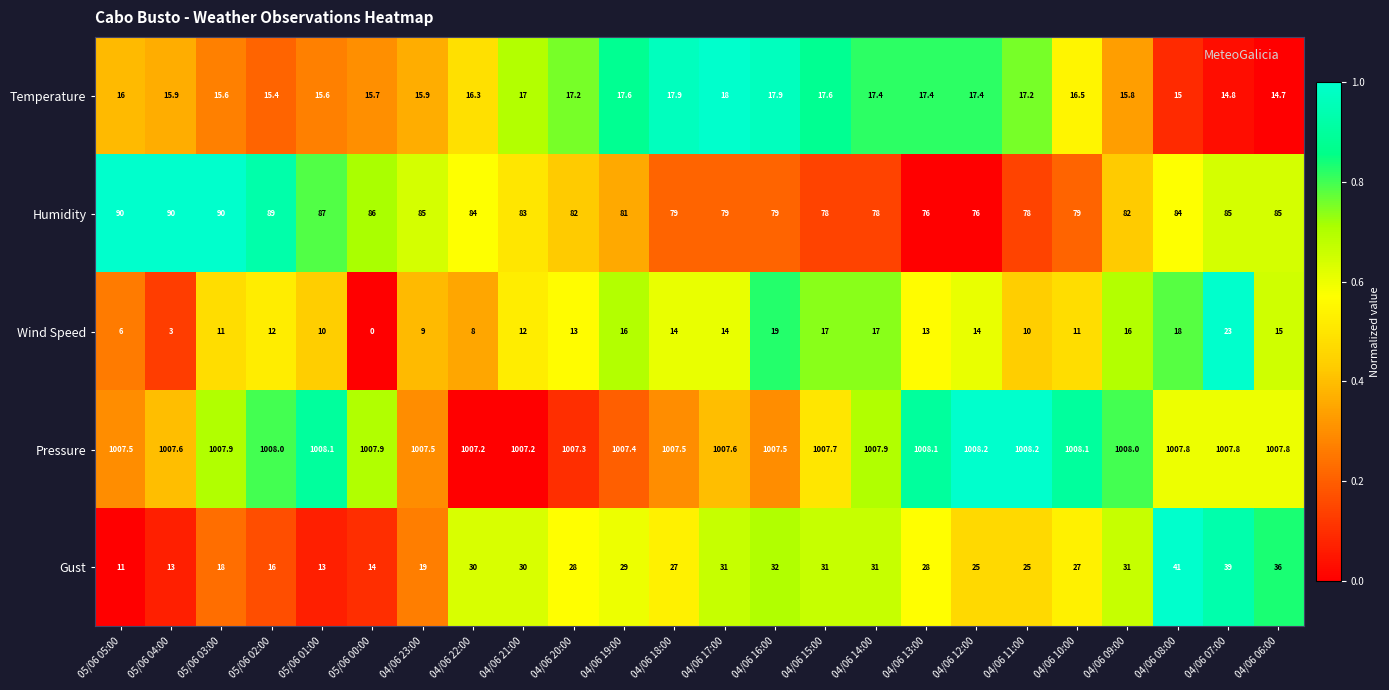

Which series changed the most between 05/06 00:00 and 04/06 11:00?

Gust